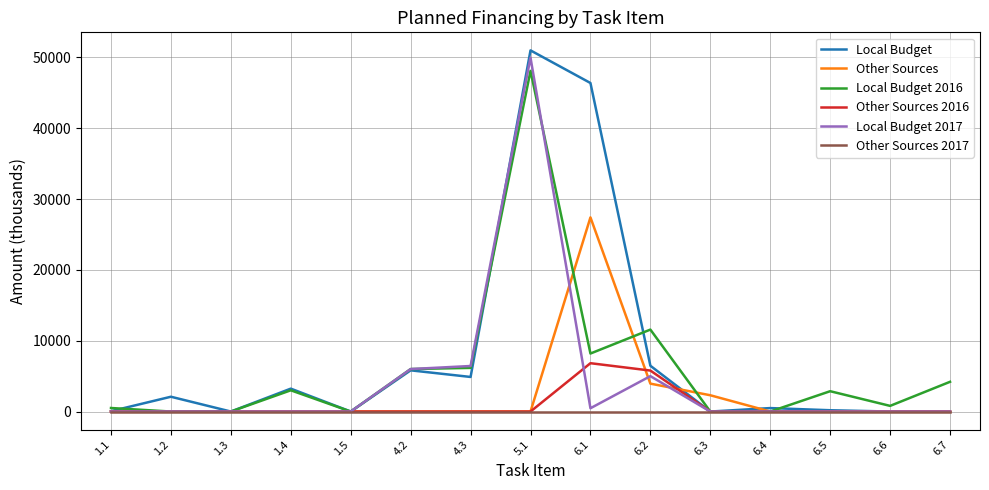

What is the total value across all series at 1.2?

2091.0